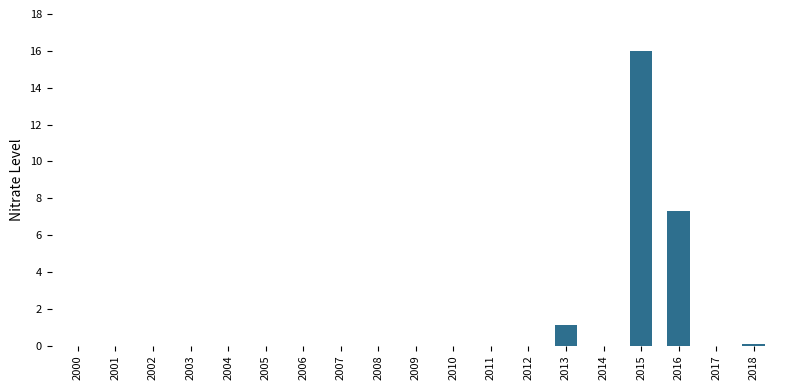

Between 2002 and 2013, which is larger?

2013